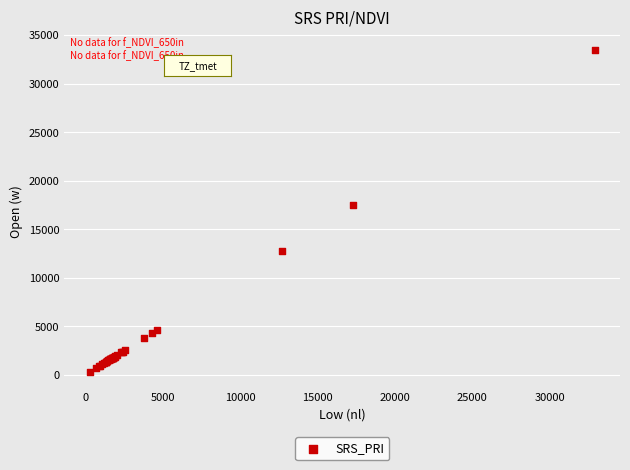

What Y value in the scatter plot is closest to 16880?

17487.8